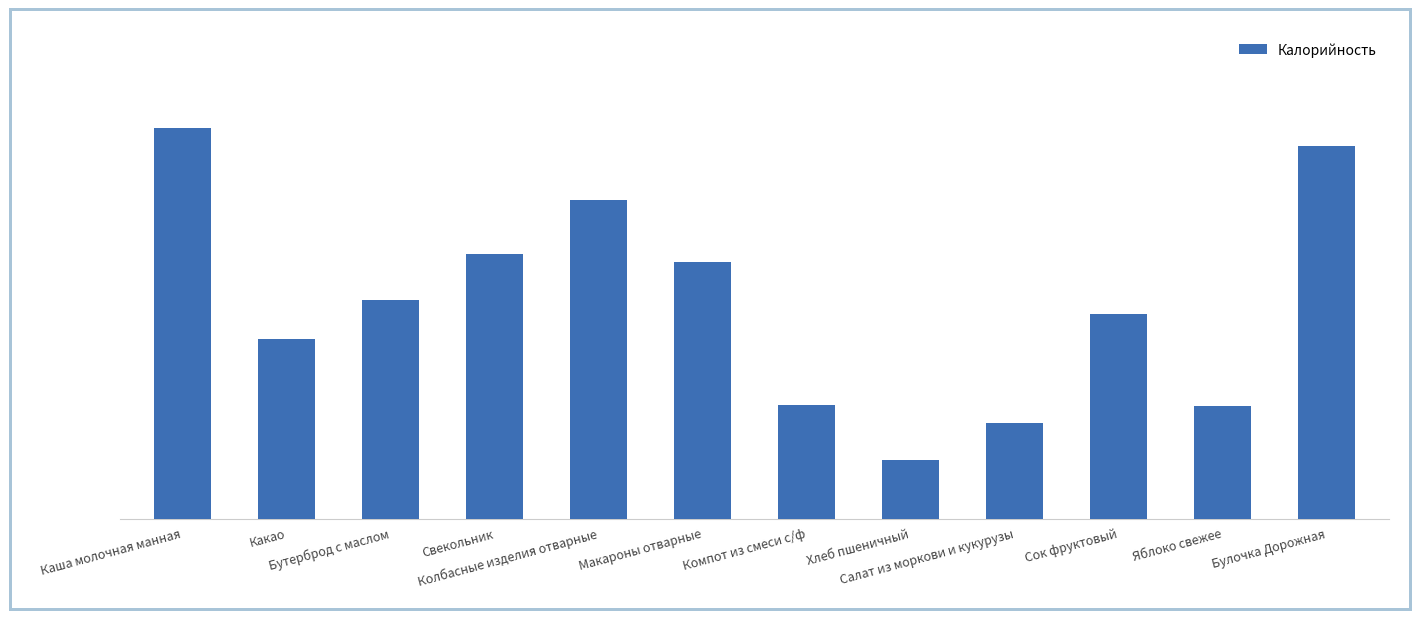

What is the sum of all values?

1681